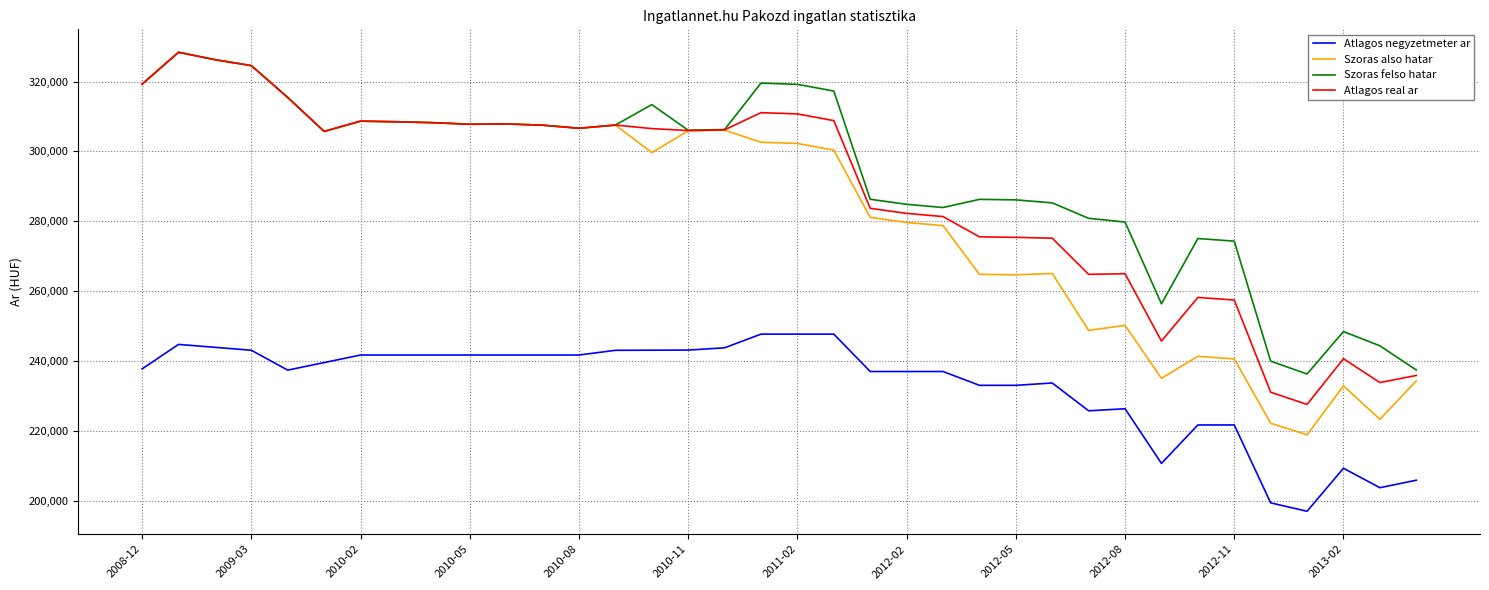

What is the greatest value displayed?

328367